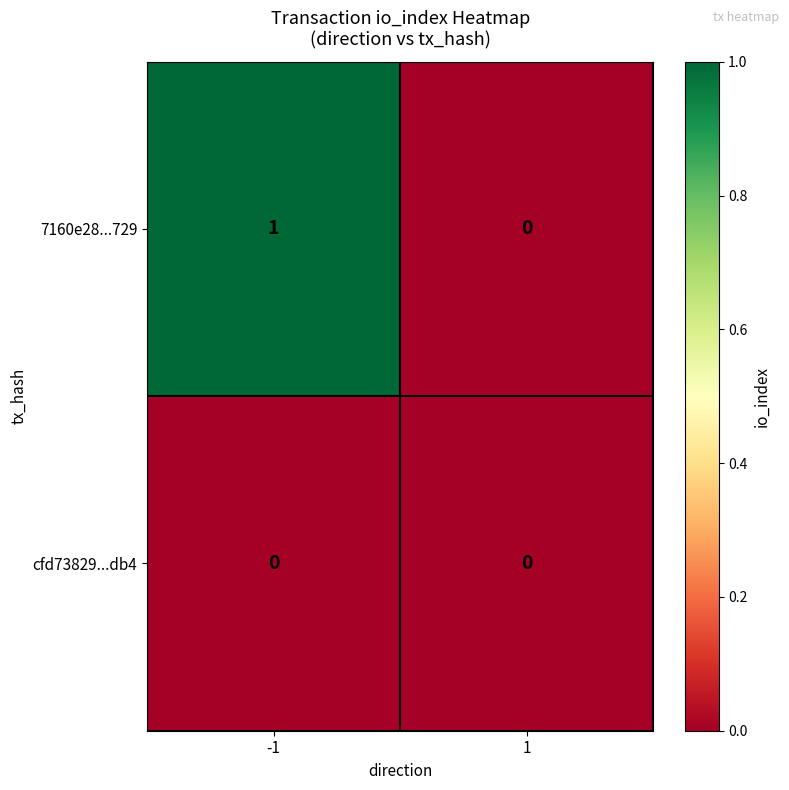

The cfd73829...db4 series shows 0 at 1. True or false?

True